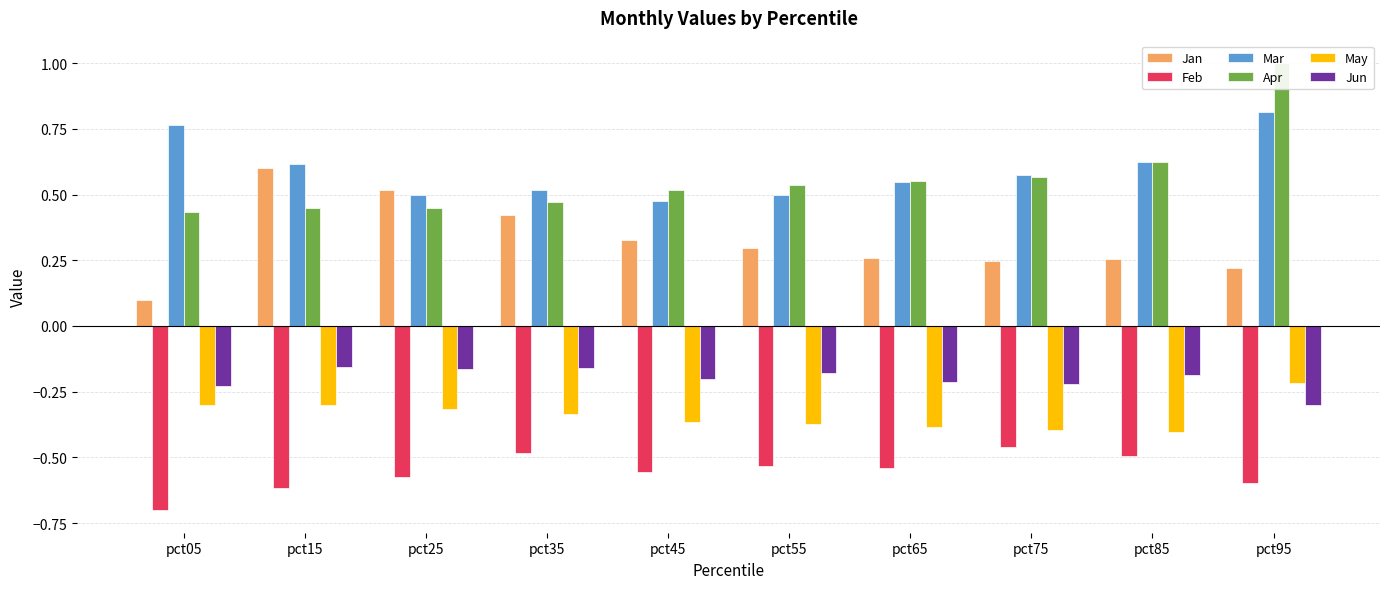

Between pct85 and pct45, which is larger?

pct45